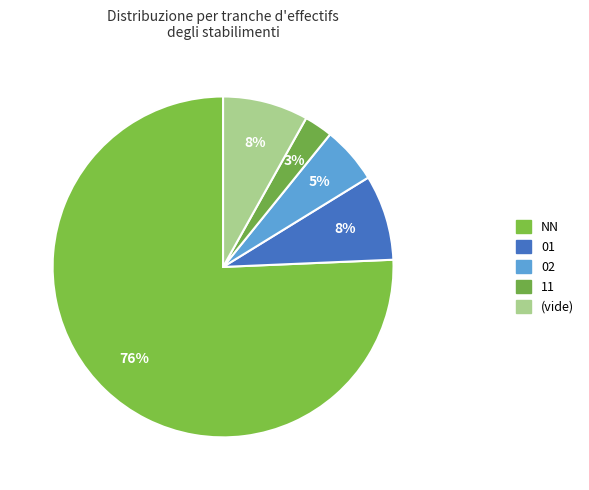

How many slices are in this pie chart?

5